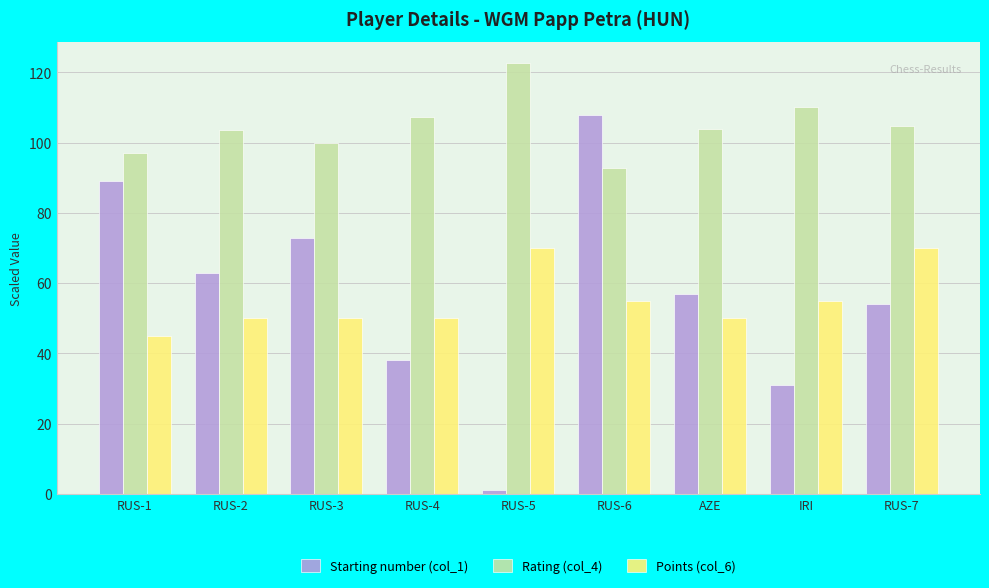

What is the total value across all series at RUS-5?

193.6